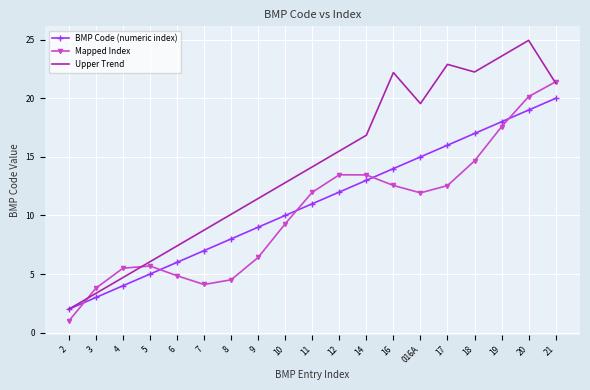

Which label corresponds to the smallest value in the chart?

2